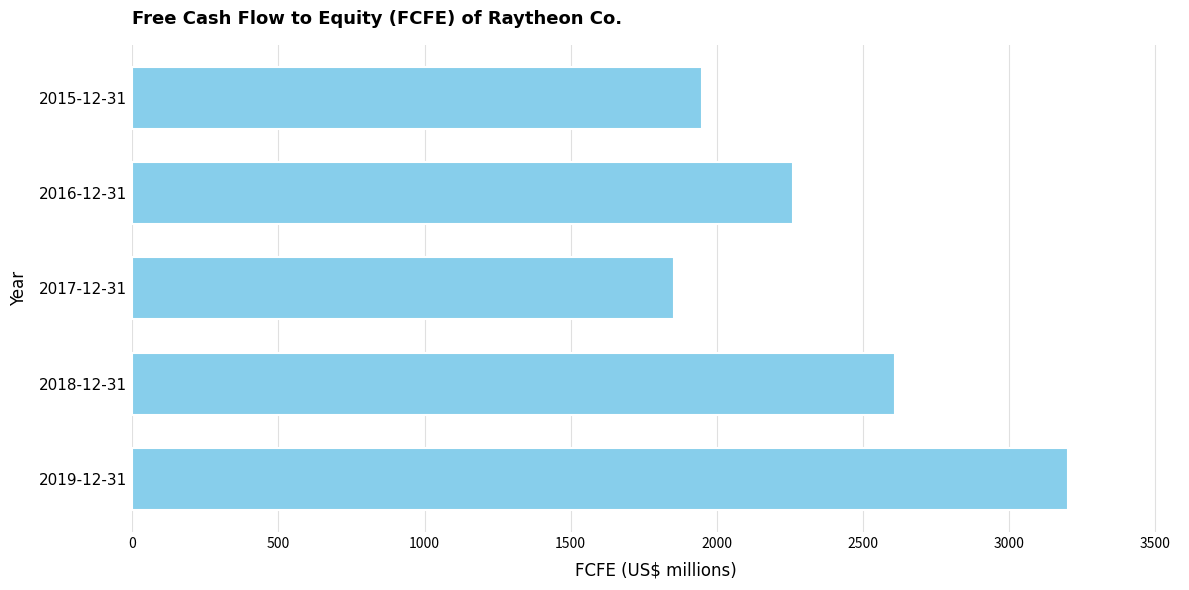

Reading bottom to top, extract all data points from this chart.

3200	2609	1853	2261	1948